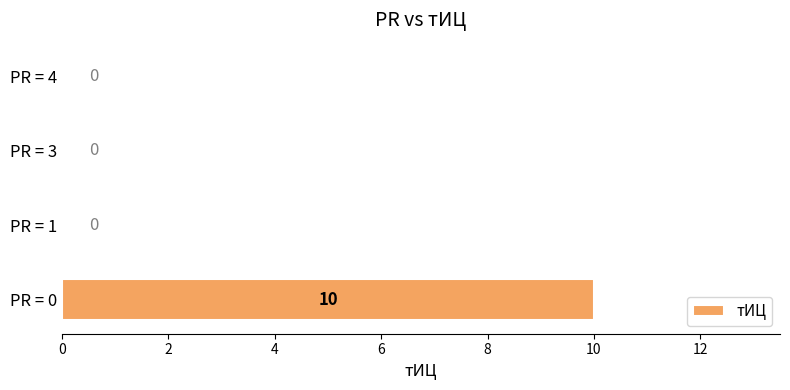

What is the sum of all values?

10